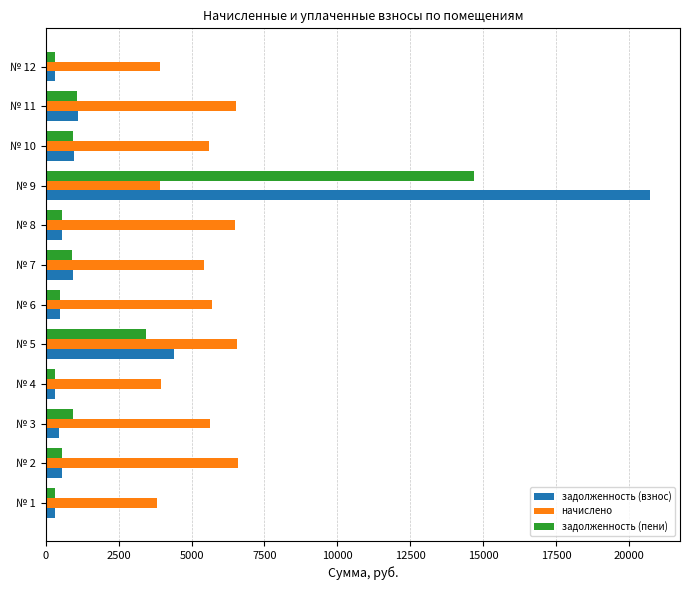

At which category is the sum across all series the highest?

№ 9